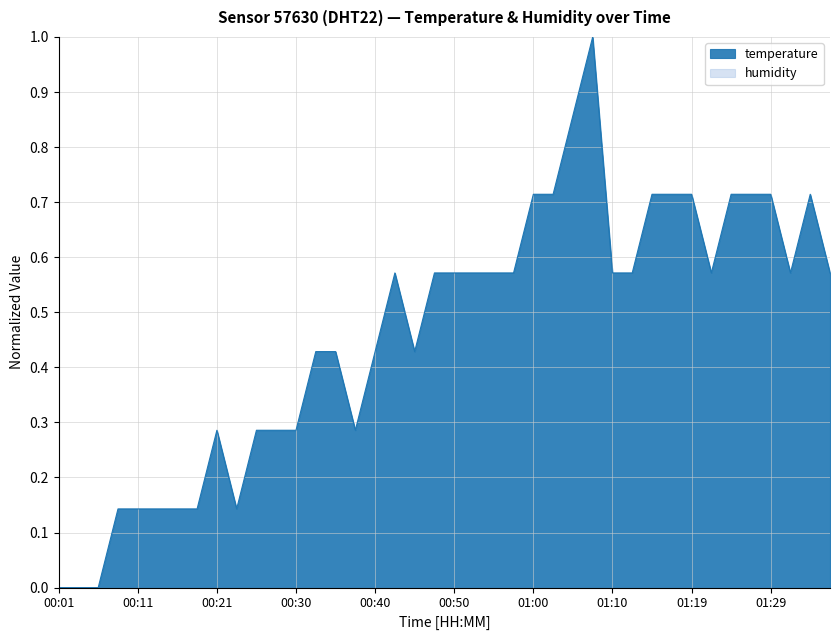

List the labels in order of value, smallest first.

00:01, 00:04, 00:06, 00:09, 00:11, 00:13, 00:16, 00:18, 00:23, 00:21, 00:26, 00:28, 00:30, 00:38, 00:33, 00:35, 00:40, 00:45, 00:43, 00:47, 00:50, 00:52, 00:55, 00:57, 01:10, 01:12, 01:22, 01:31, 01:36, 01:00, 01:02, 01:14, 01:17, 01:19, 01:24, 01:27, 01:29, 01:34, 01:05, 01:07